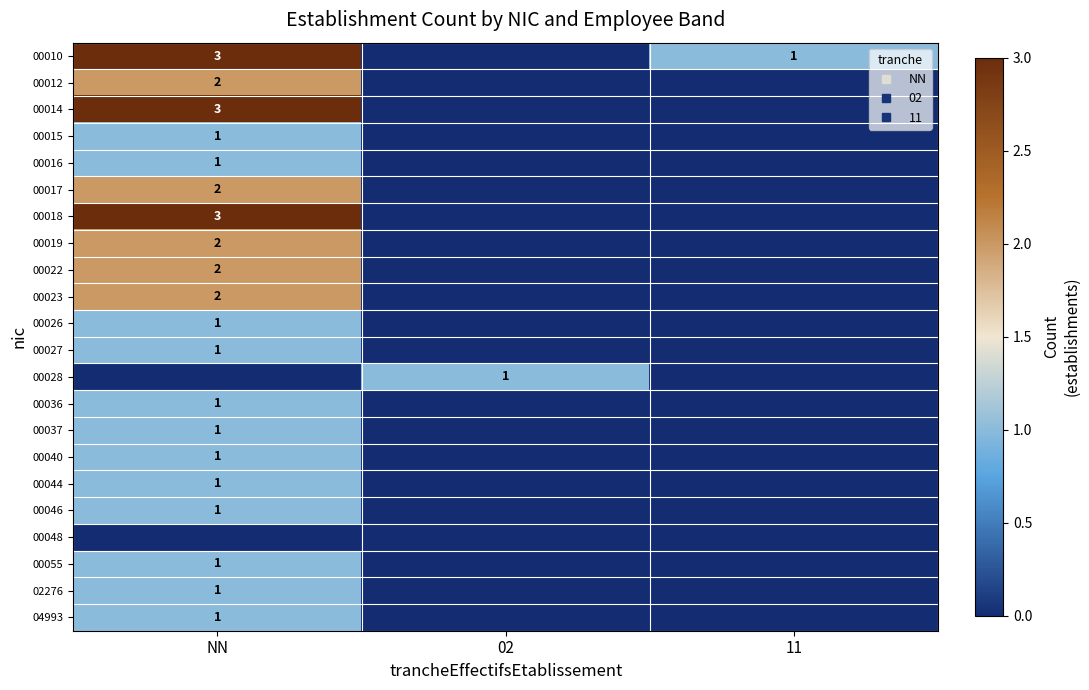

Between NN and 11, which is larger?

NN